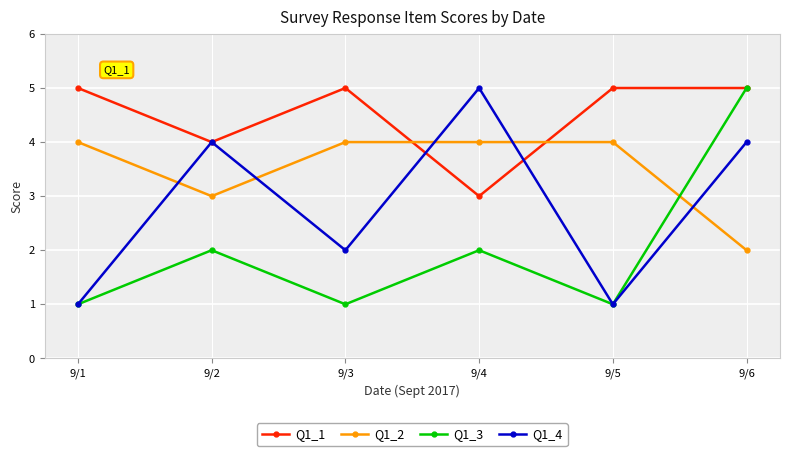

Does the chart have visible grid lines?

Yes